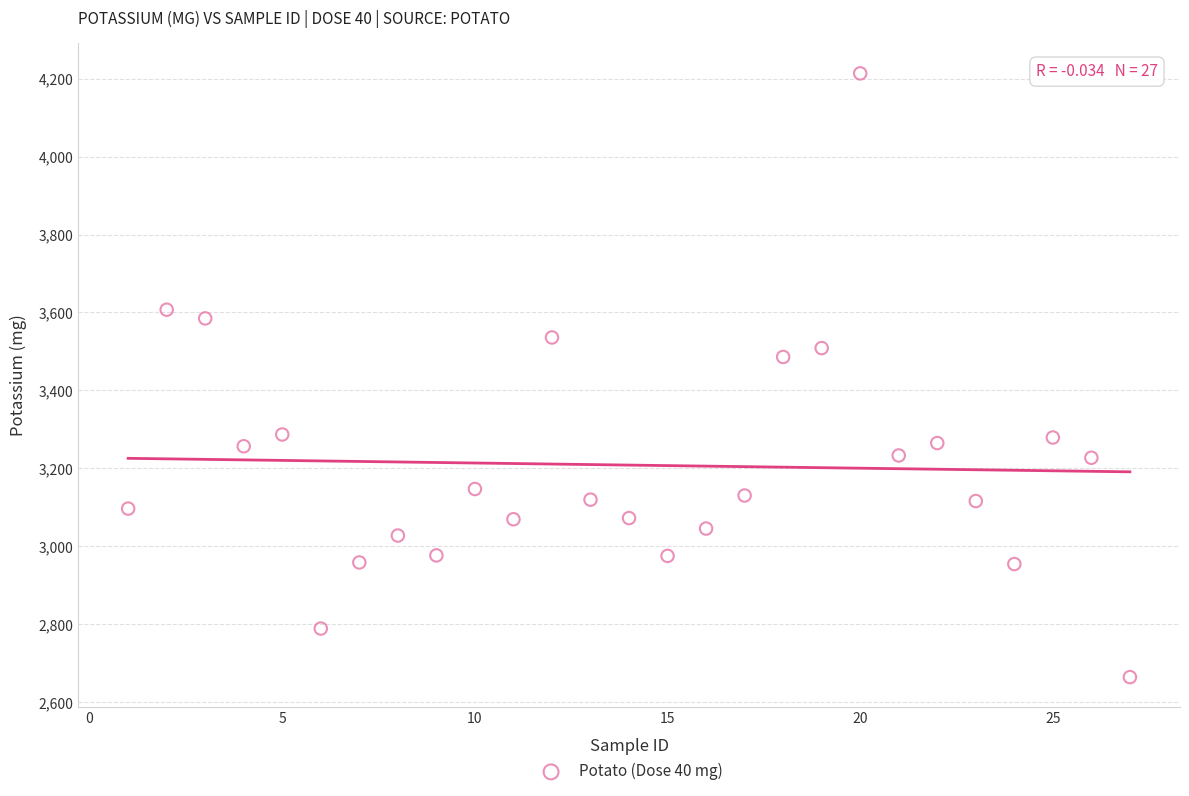

What Y value in the scatter plot is closest to 3438?

3485.9